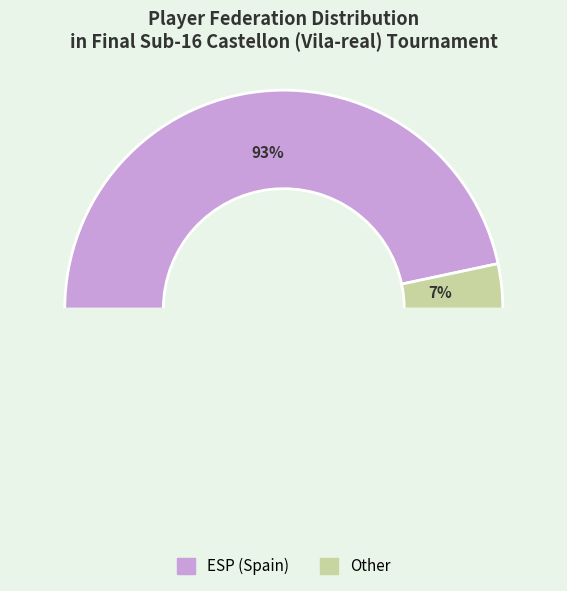

Which slice is the largest?

ESP